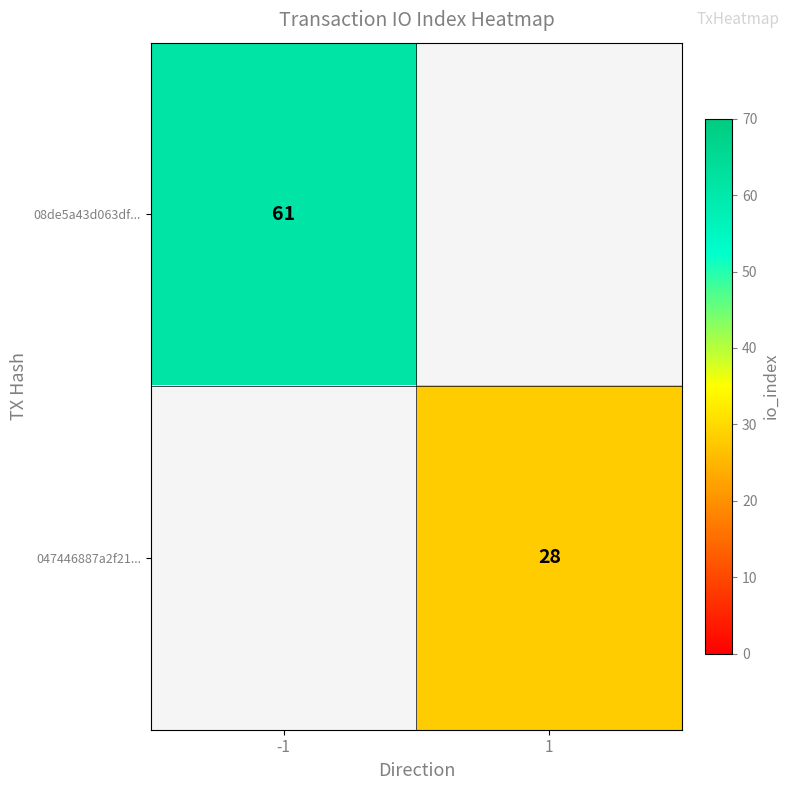

True or false: 08de5a43d063df... has a value of 87 at -1.

False